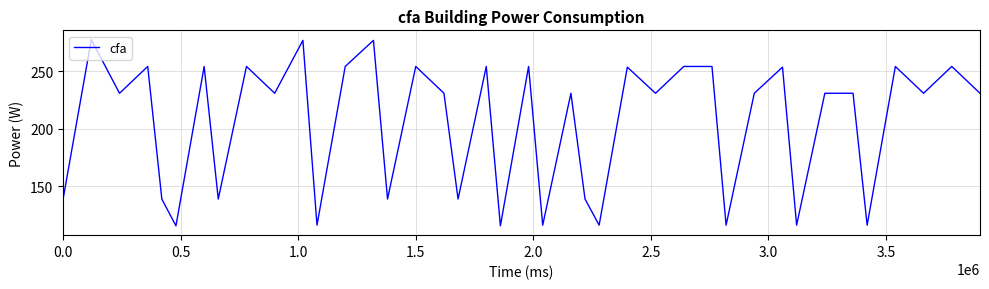

What is the maximum value shown in the chart?

277.8